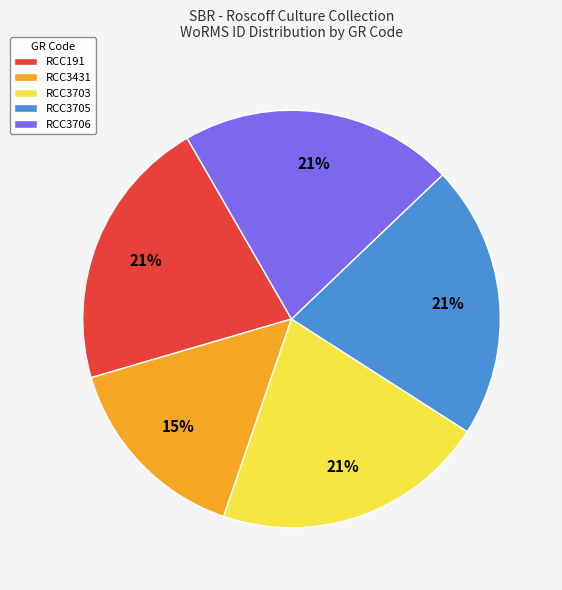

How many slices are in this pie chart?

5